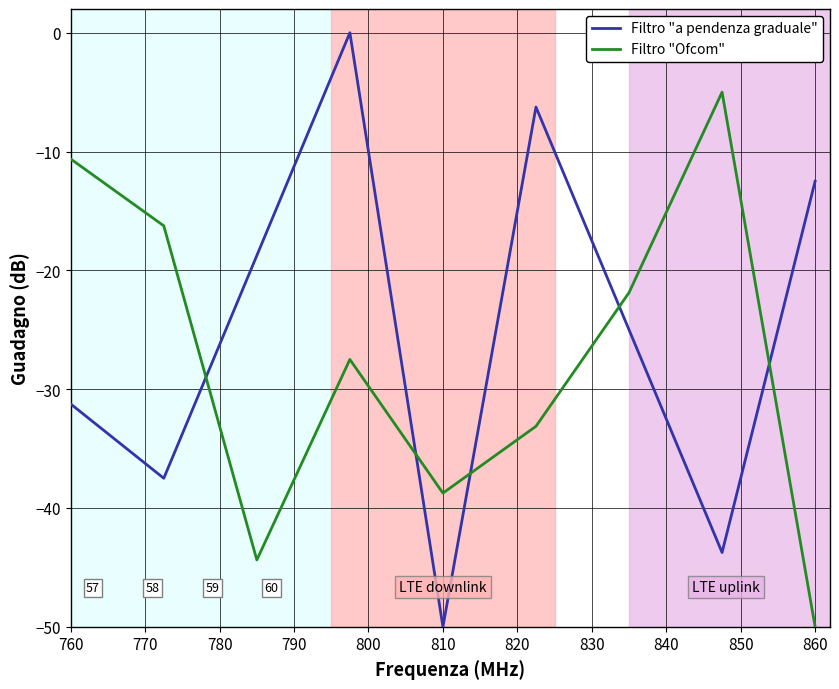

What is the minimum value for Filtro "Ofcom"?

-50.0